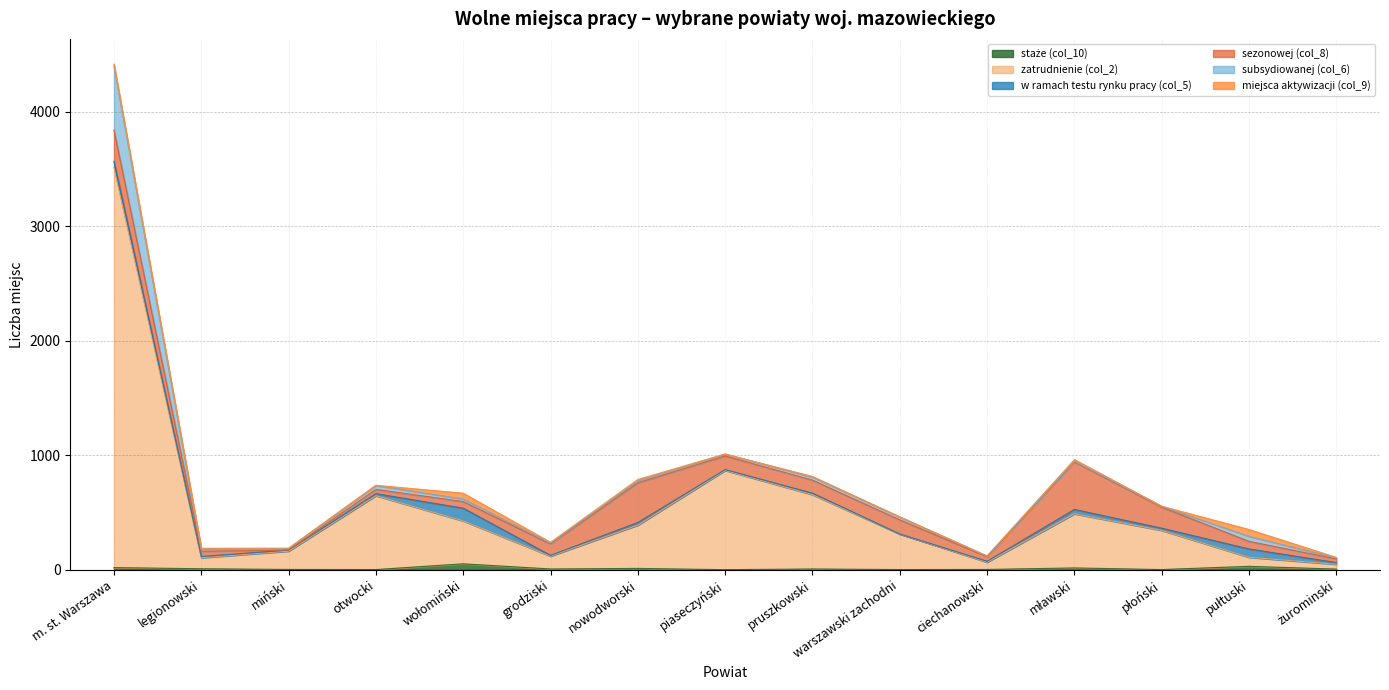

True or false: miejsca aktywizacji (col_9) and zatrudnienie (col_2) intersect in this chart.

False